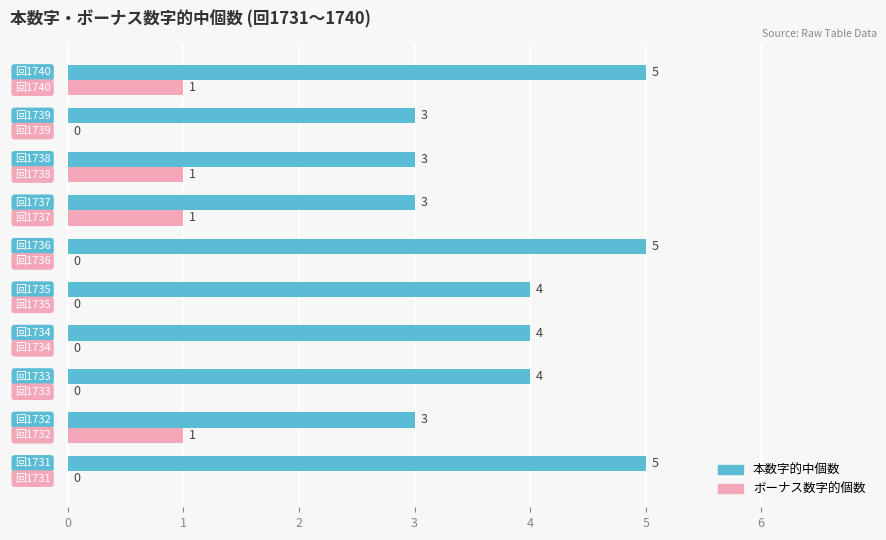

What is the sum of all 本数字的中個数 values?

39